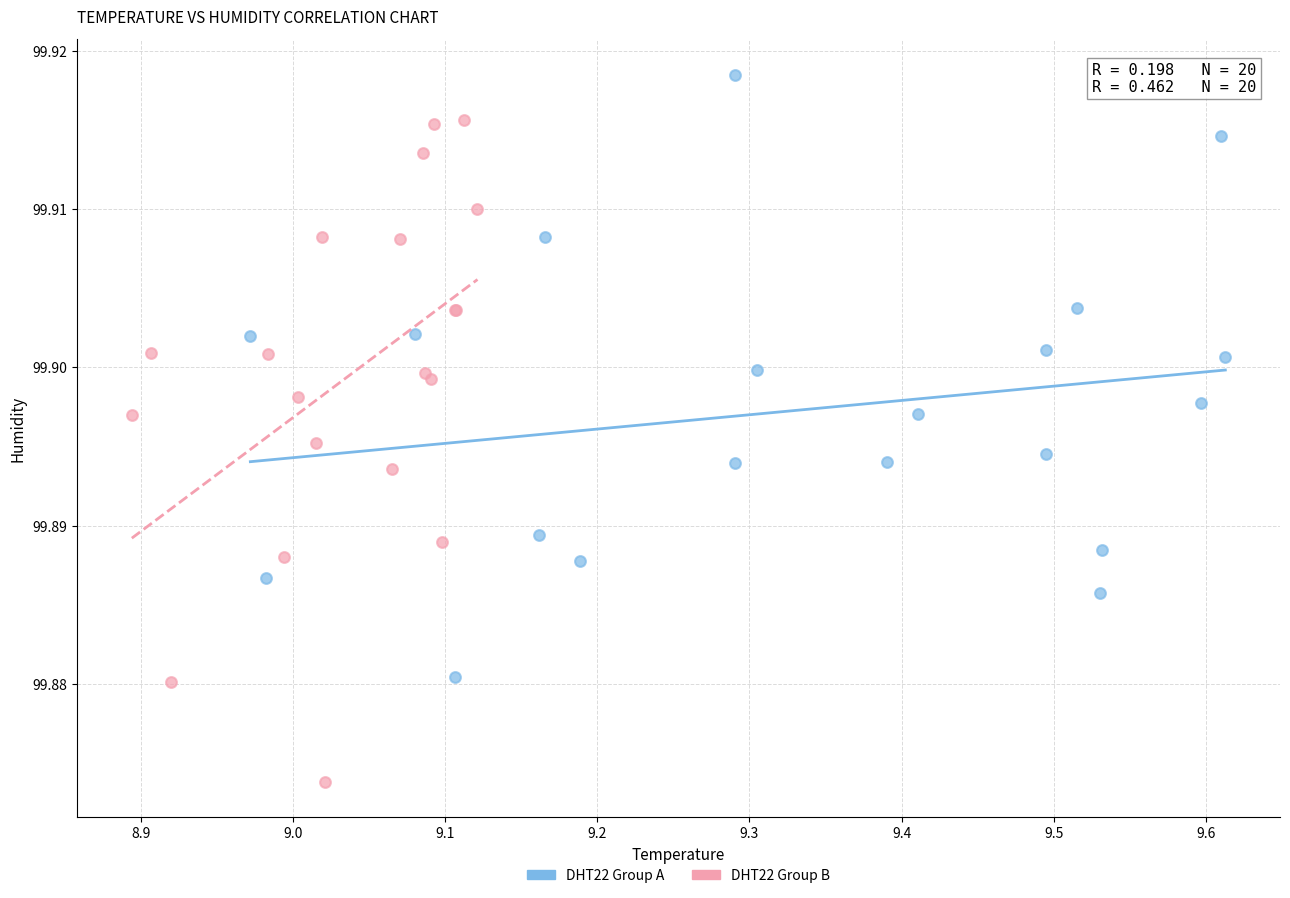

What are all the series names shown in the legend?

DHT22 Group A, DHT22 Group B